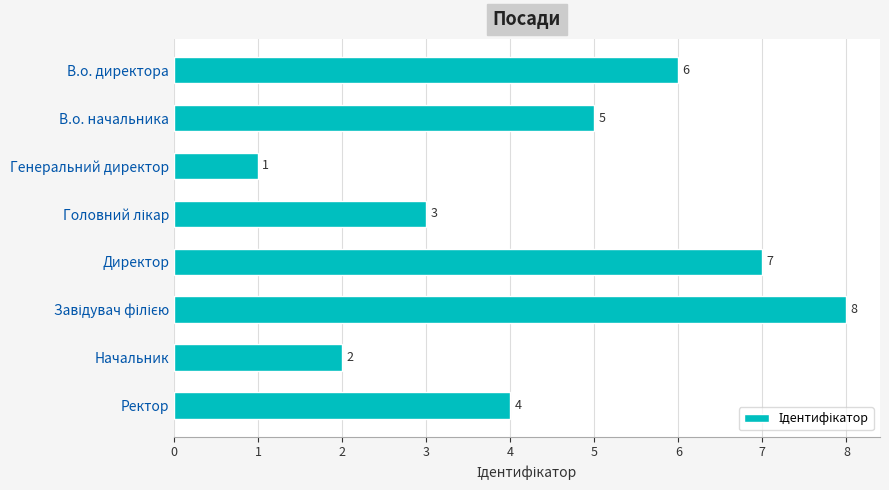

Reading bottom to top, extract all data points from this chart.

4	2	8	7	3	1	5	6